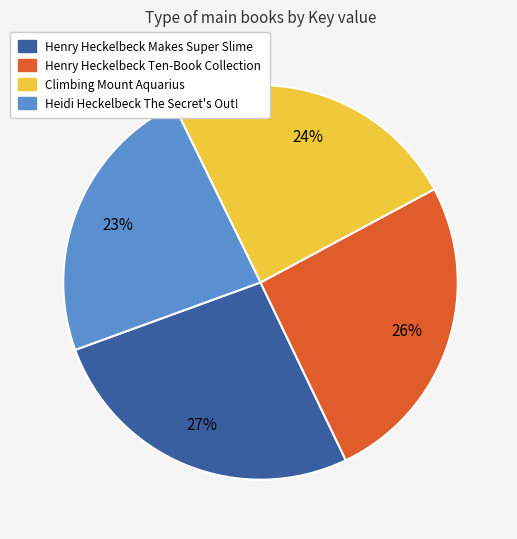

Does Henry Heckelbeck Makes Super Slime represent more than half of the total?

No